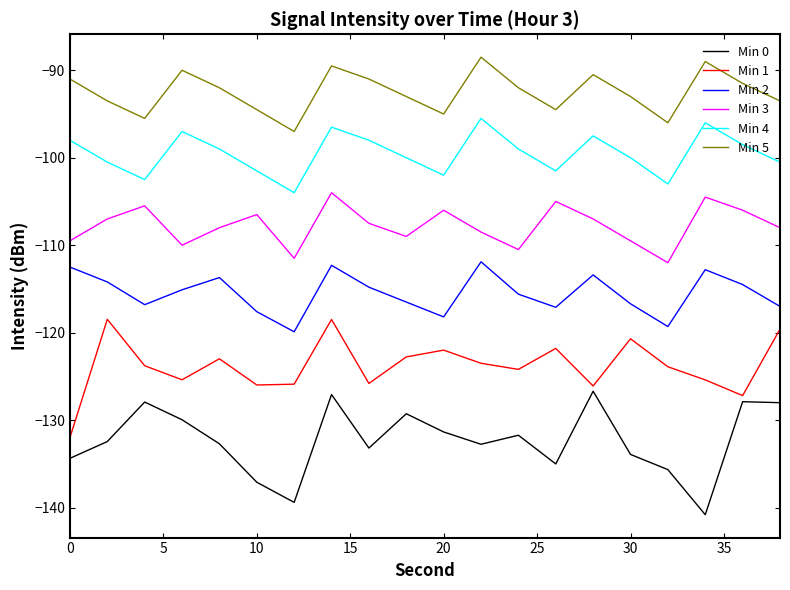

What is the difference between the maximum and minimum values in the Min 2 series?

8.0